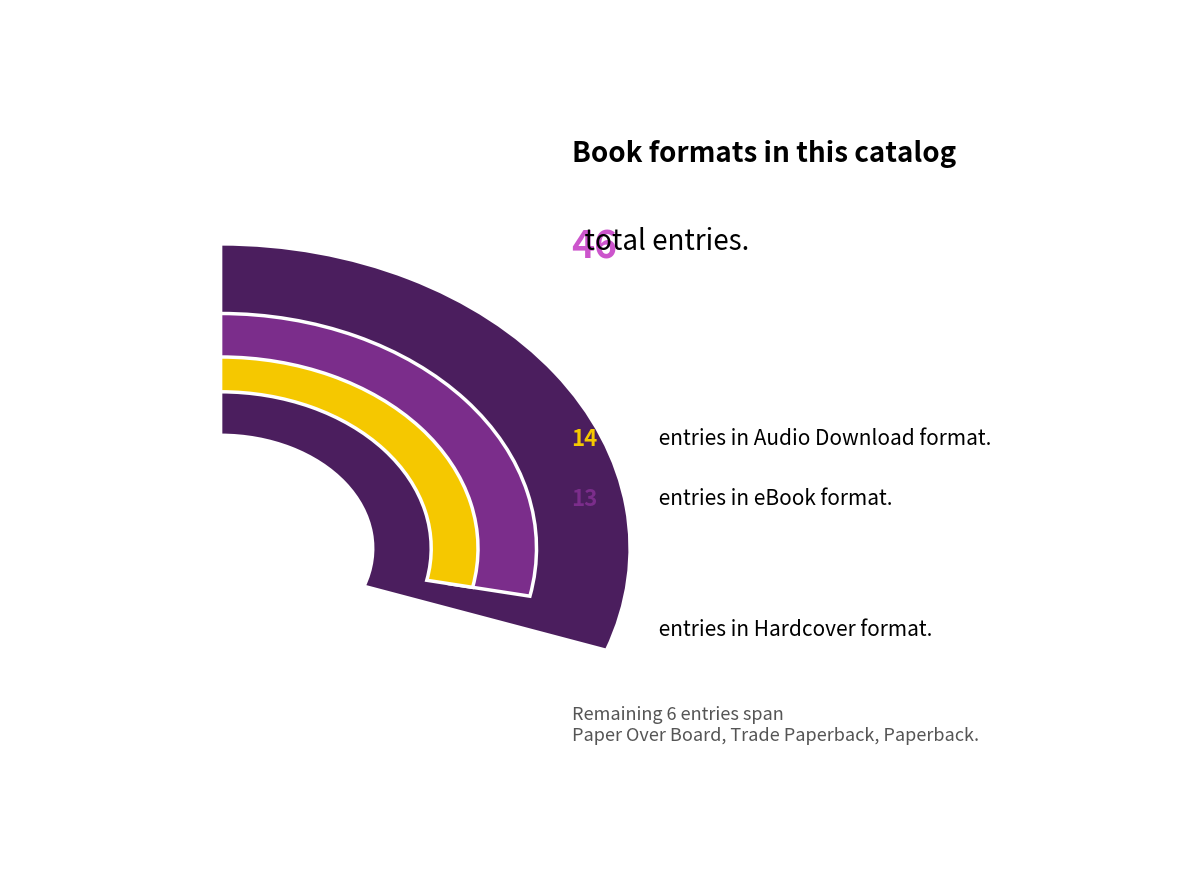

What percentage is the Hardcover slice, to the nearest percent?

28%